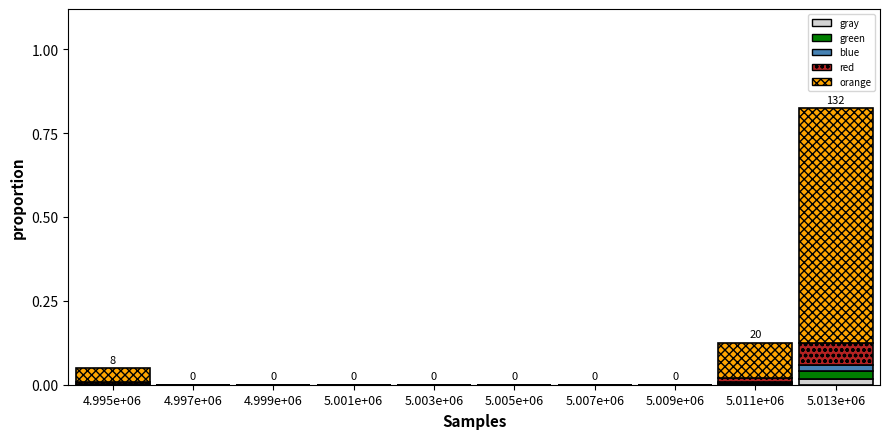

At which category is the sum across all series the highest?

5.013e+06